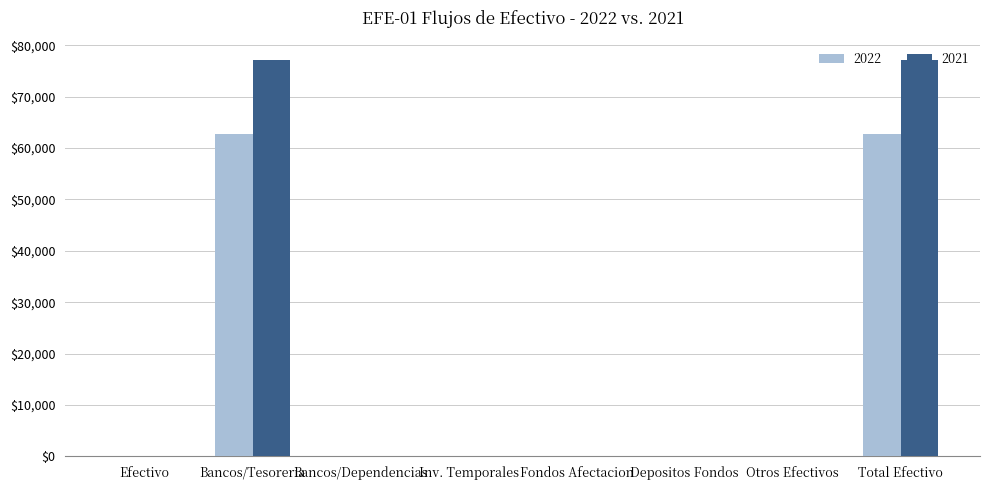

What is the greatest value displayed?

77047.1